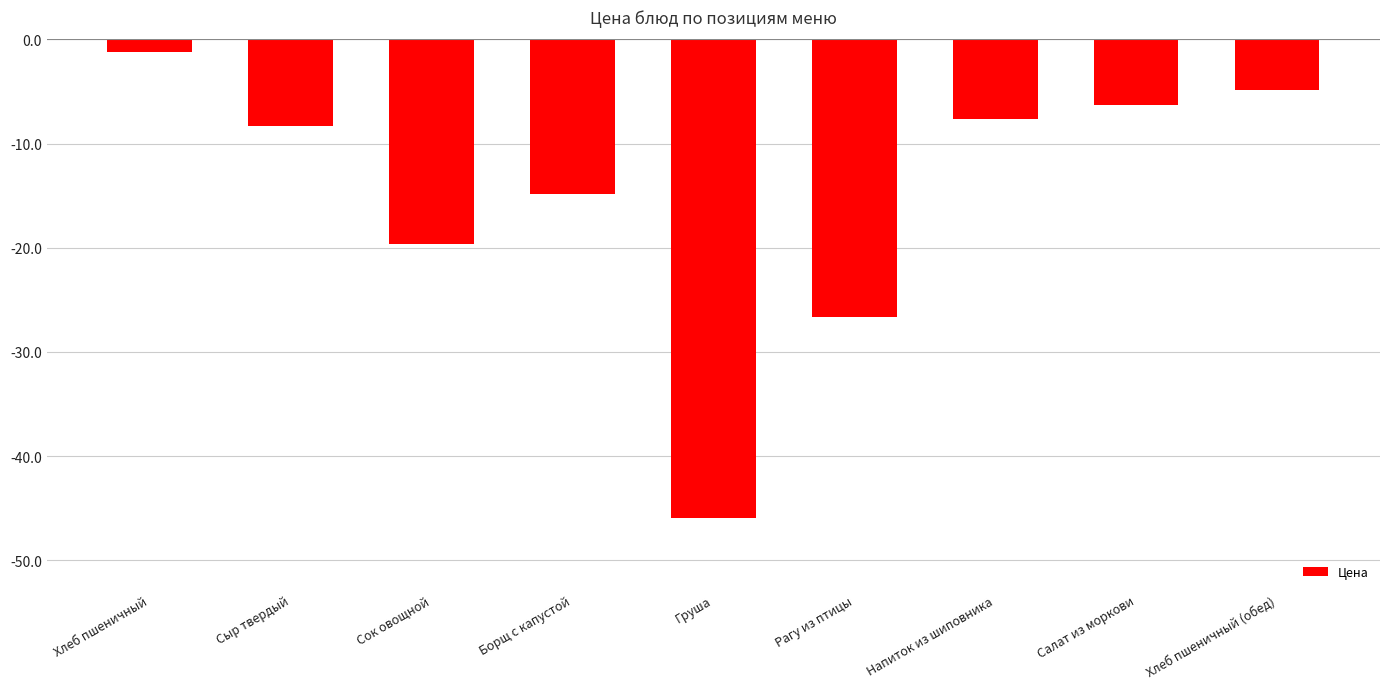

What is the greatest value displayed?

-1.2